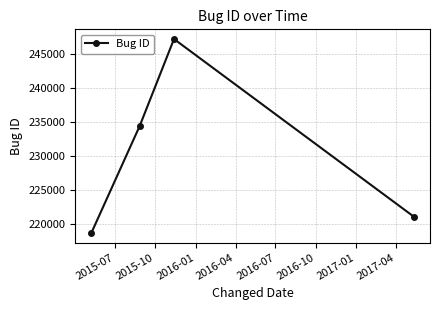

What is the sum of all values?

921434